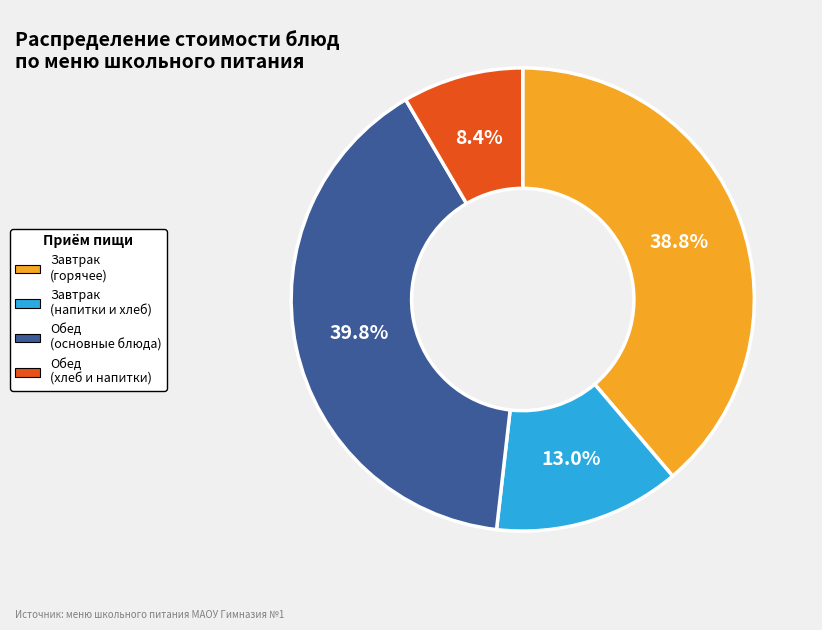

Which category has the smallest portion of the pie?

Обед (хлеб и напитки)